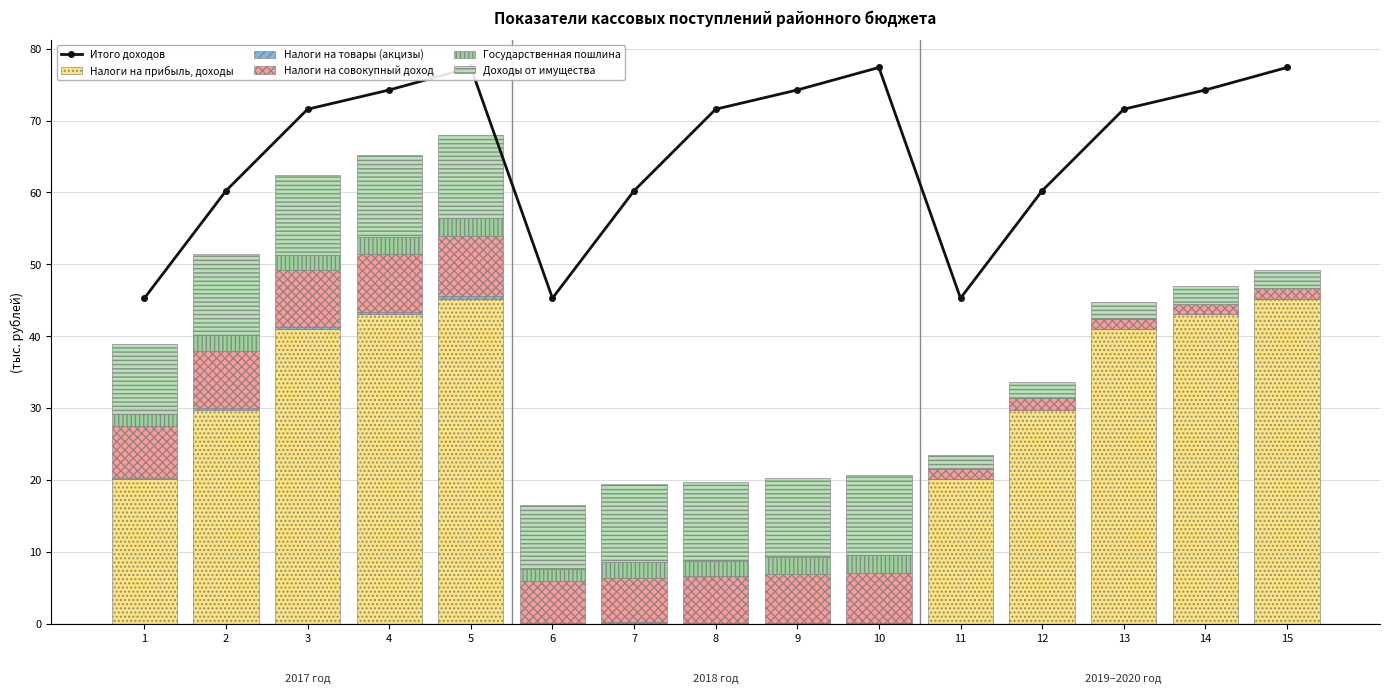

Between 10 and 14, which series saw the biggest shift?

Налоги на прибыль, доходы